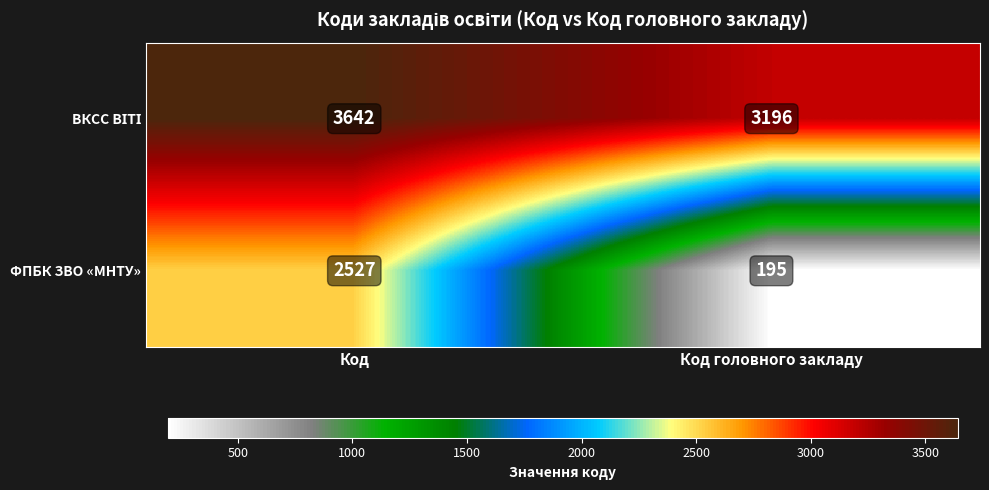

Rank the categories by ФПБК ЗВО «МНТУ» value from lowest to highest.

Код головного закладу, Код